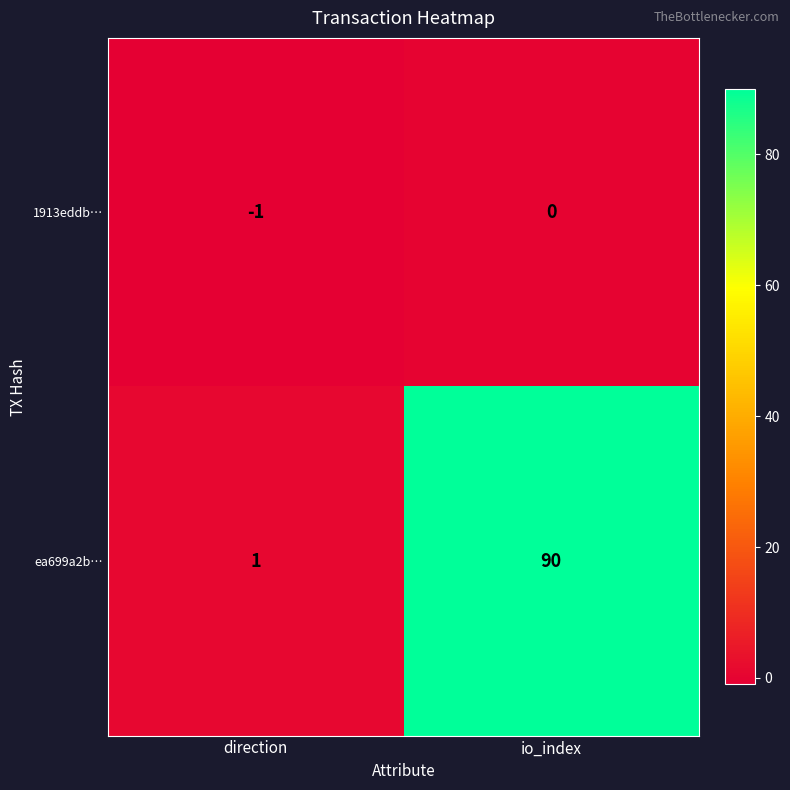

Which series has the largest total across all categories?

ea699a2b…